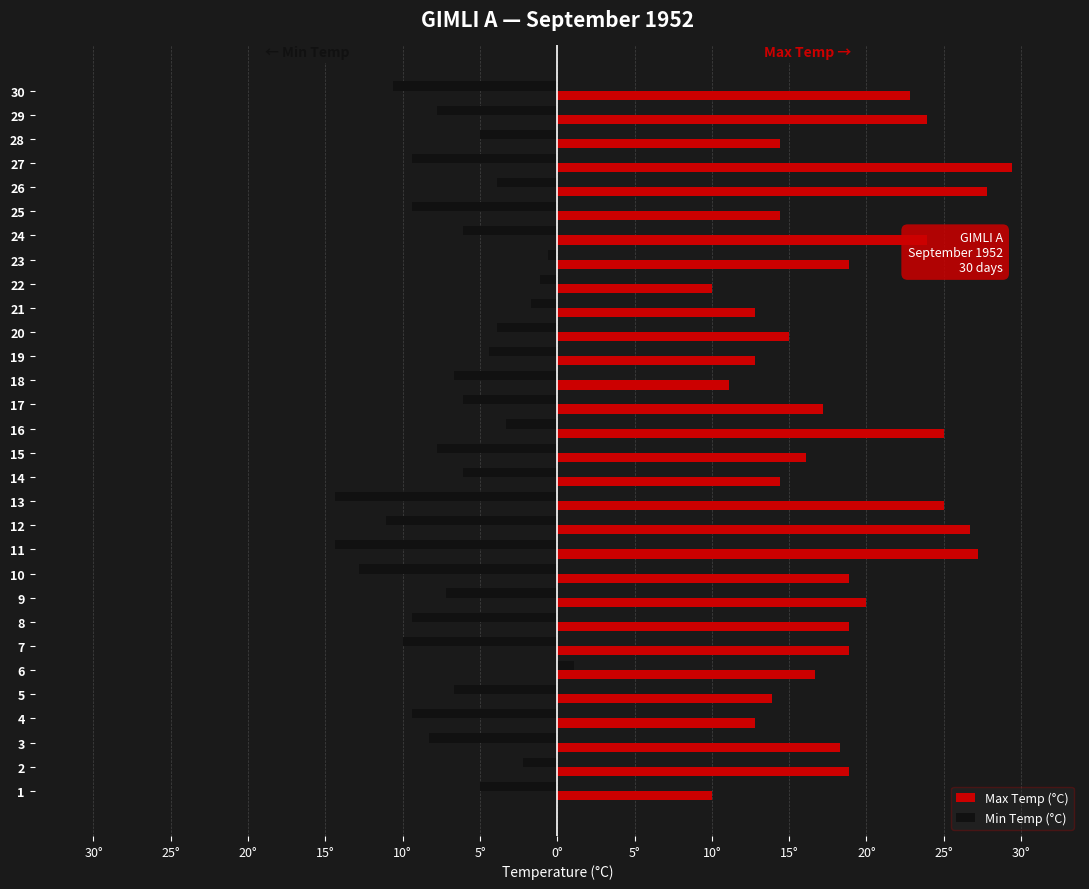

Which has a higher value, 19 or 28?

28